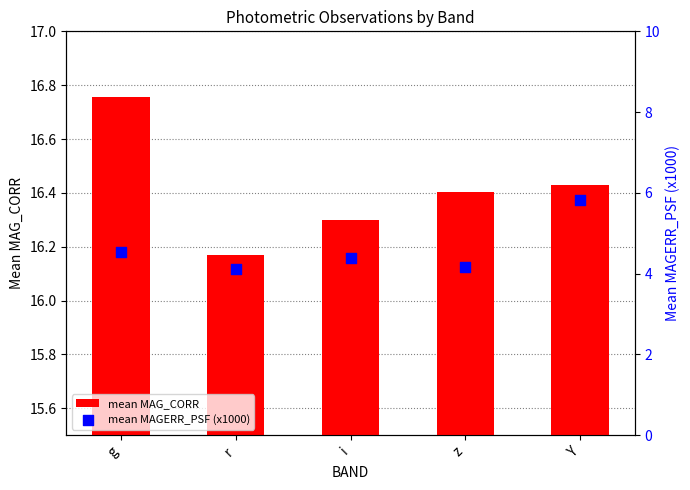

Is the value of mean MAG_CORR at z greater than the value of mean MAGERR_PSF (x1000) at z?

Yes